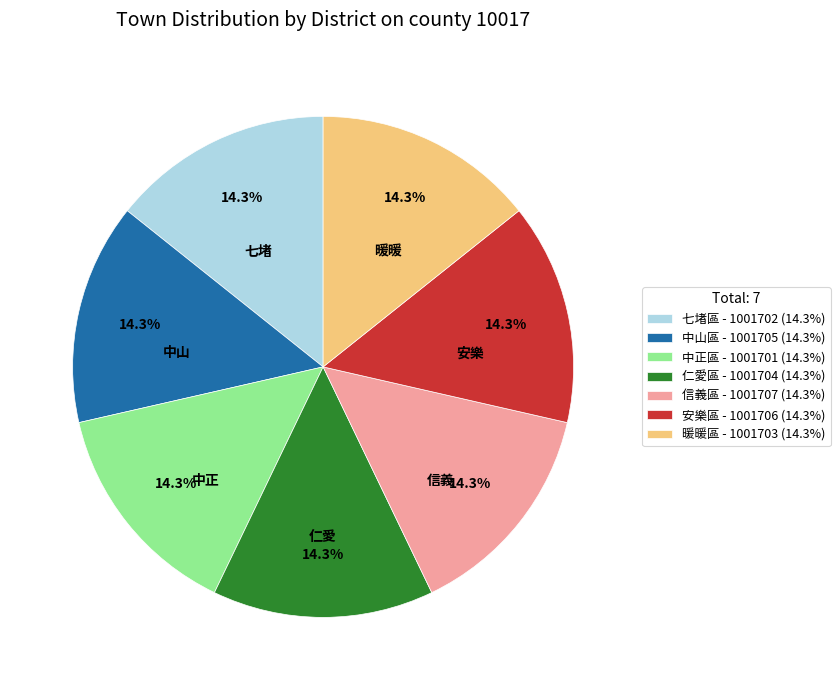

To the nearest percent, what is the average slice percentage?

14%